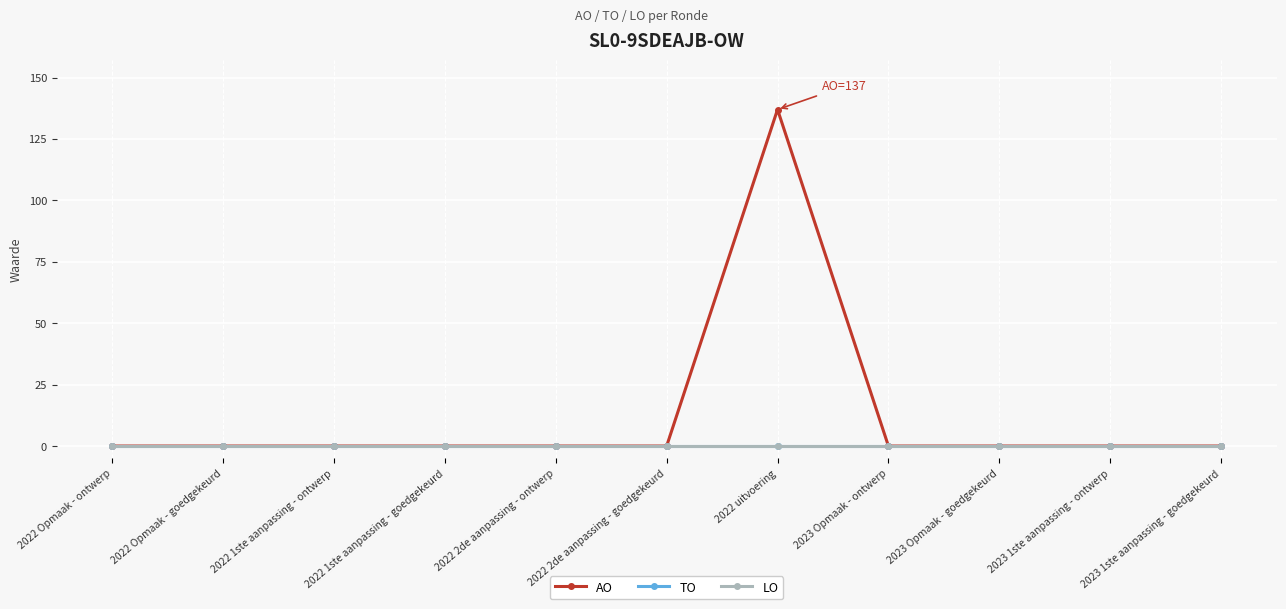

Does the chart have visible grid lines?

Yes